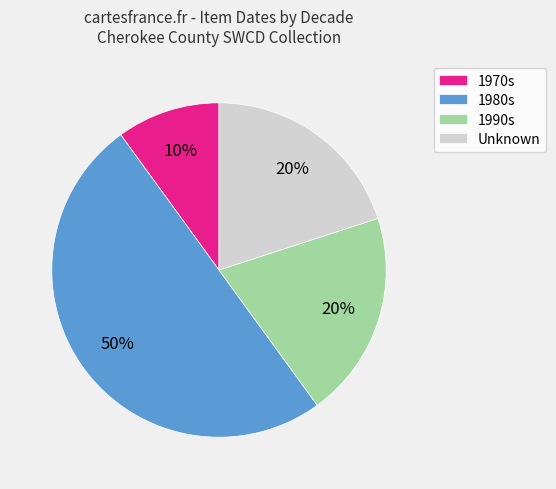

Which has a higher value, 1980s or 1970s?

1980s